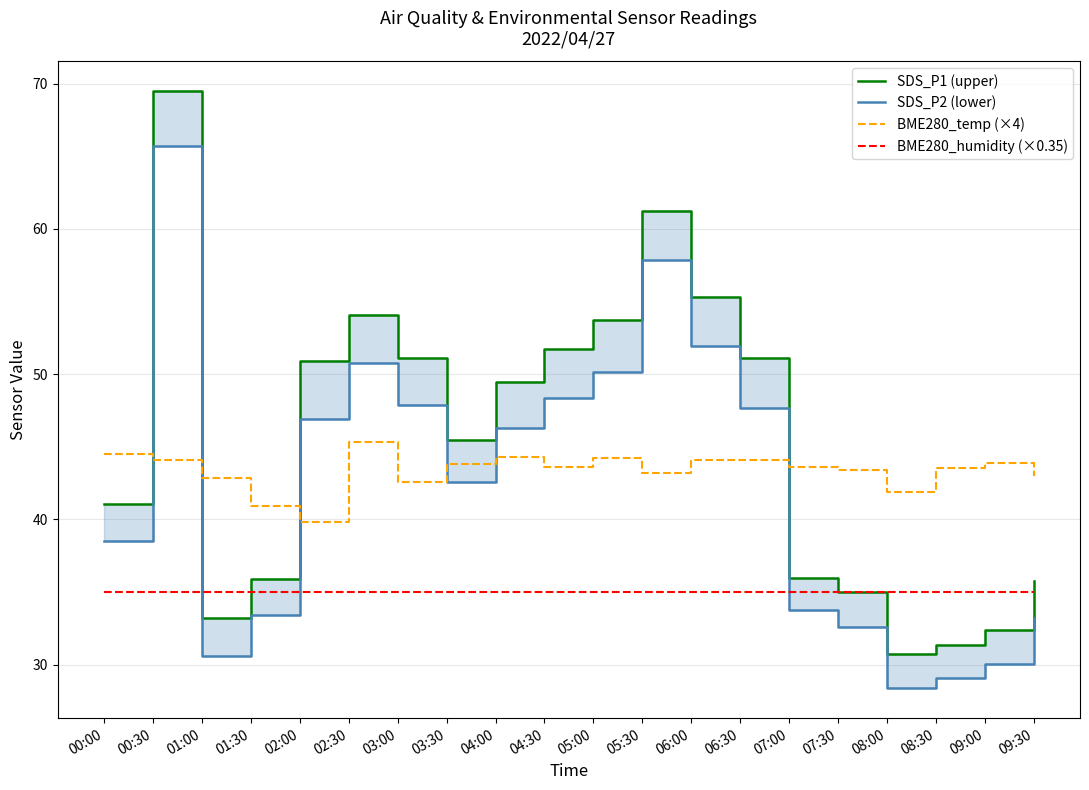

What value does the BME280_humidity (×0.35) series have at 00:00?

35.0